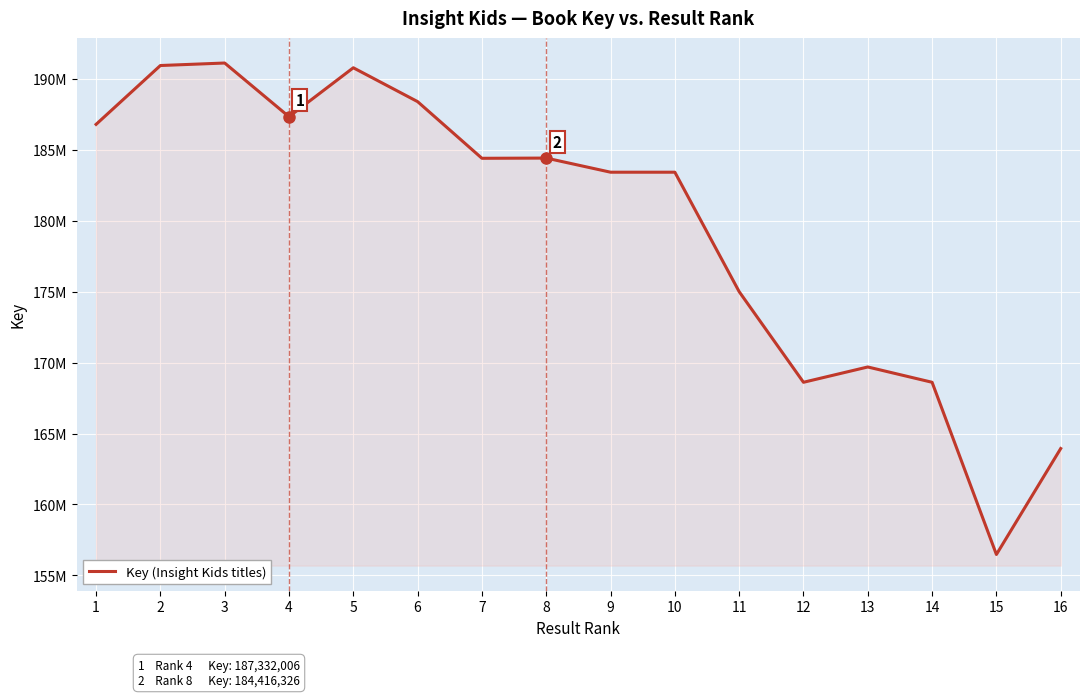

Reading right to left, extract all data points from this chart.

163944839	156475972	168614046	169692944	168614121	175001576	183420608	183420648	184416326	184401227	188394519	190781807	187332006	191116319	190940024	186792240